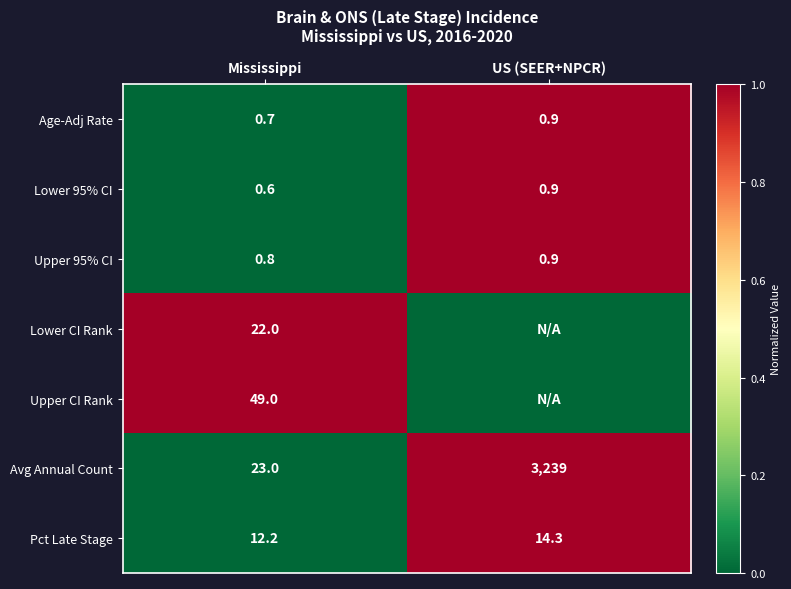

What is the difference between the maximum and minimum values in the Avg Annual Count series?

3216.0